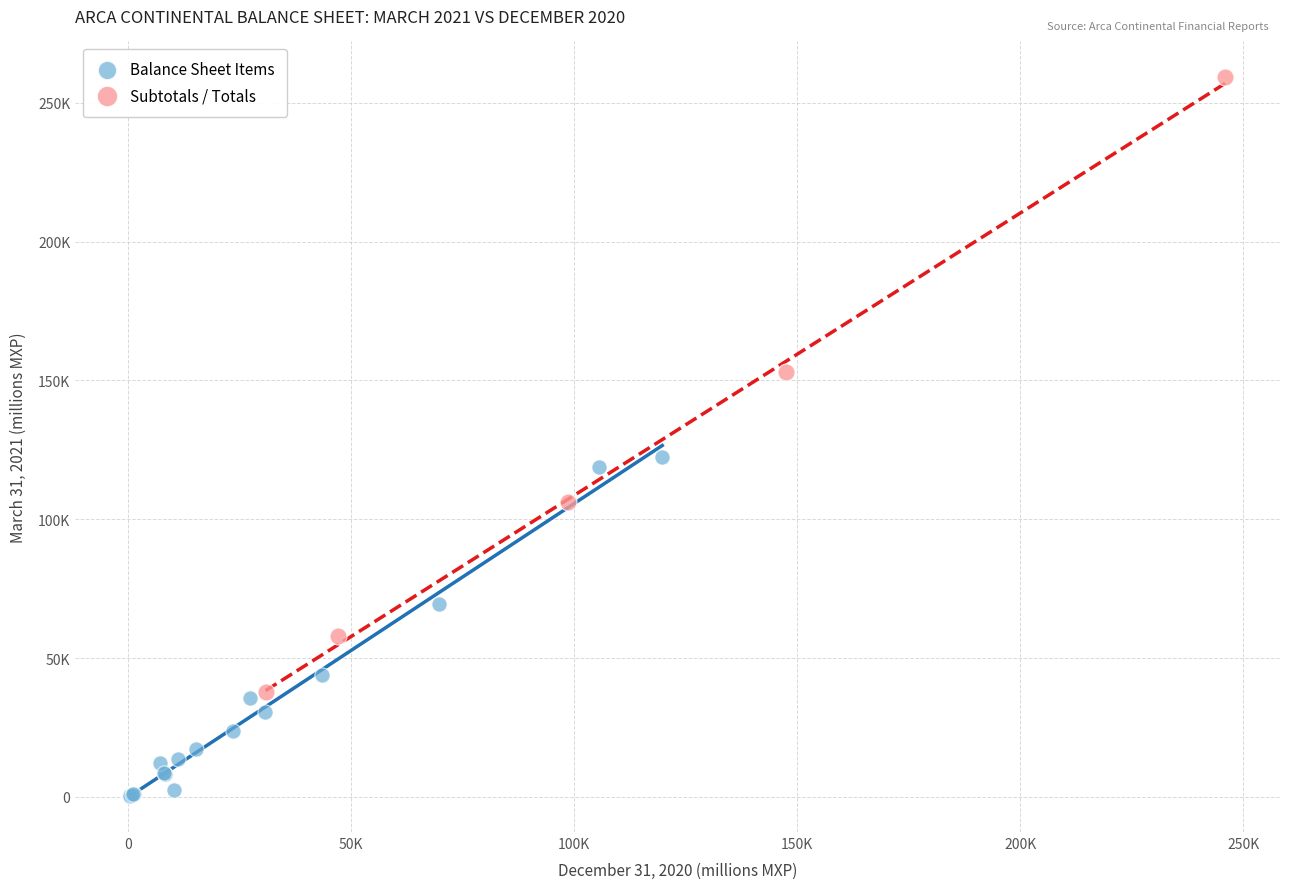

What are all the series names shown in the legend?

Balance Sheet Items, Subtotals / Totals